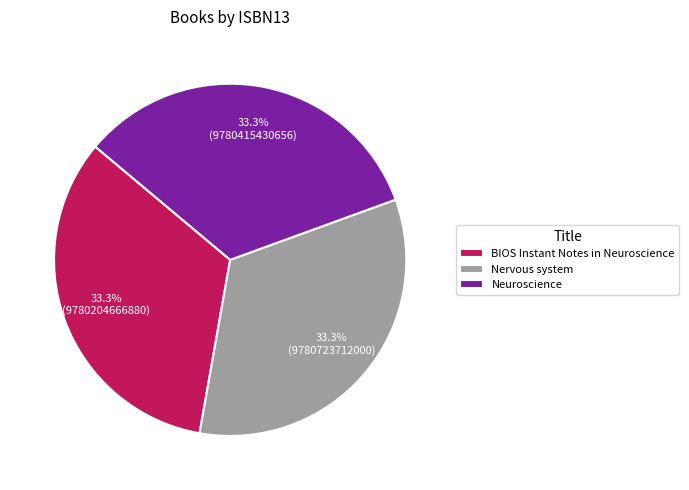

How many segments does this pie chart have?

3